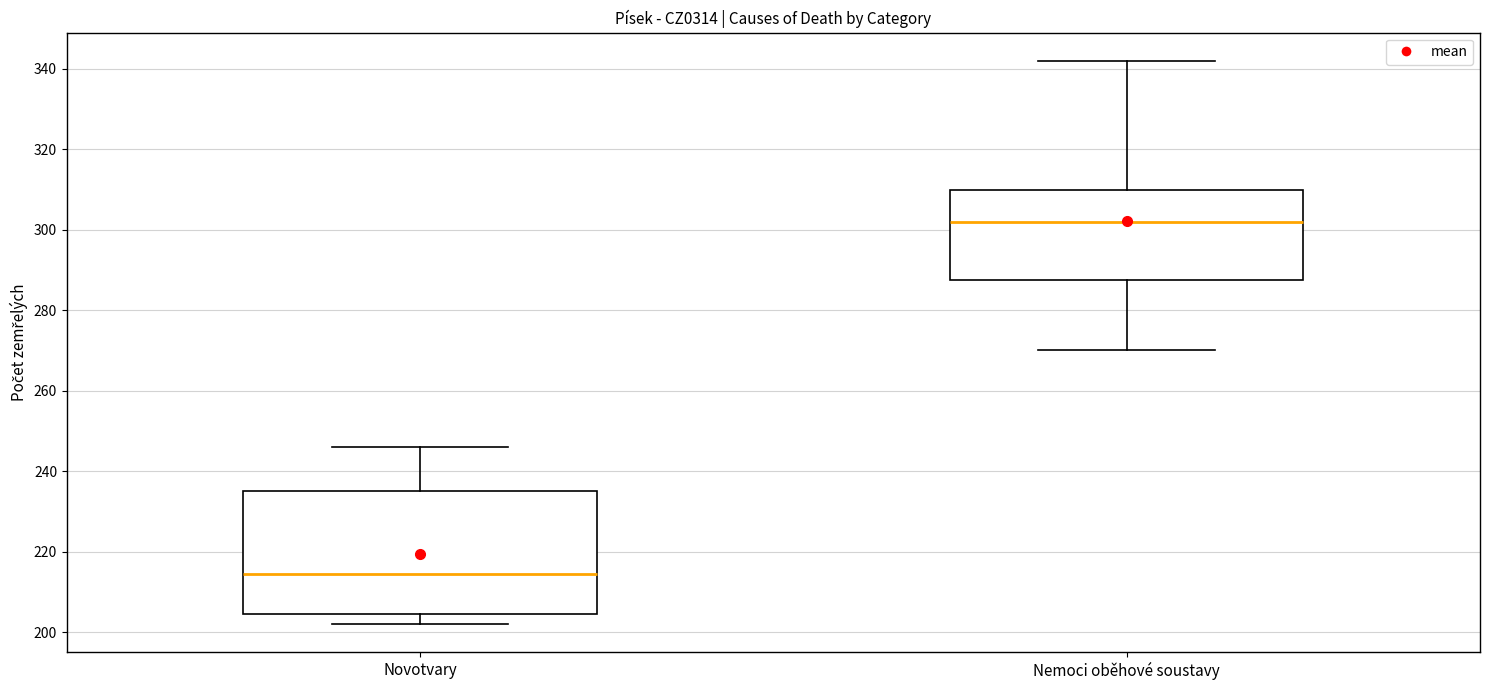

Where is the upper edge of the box for Novotvary on the y-axis? The values are not printed on the chart, so give them approximately, as read against the axis.

236